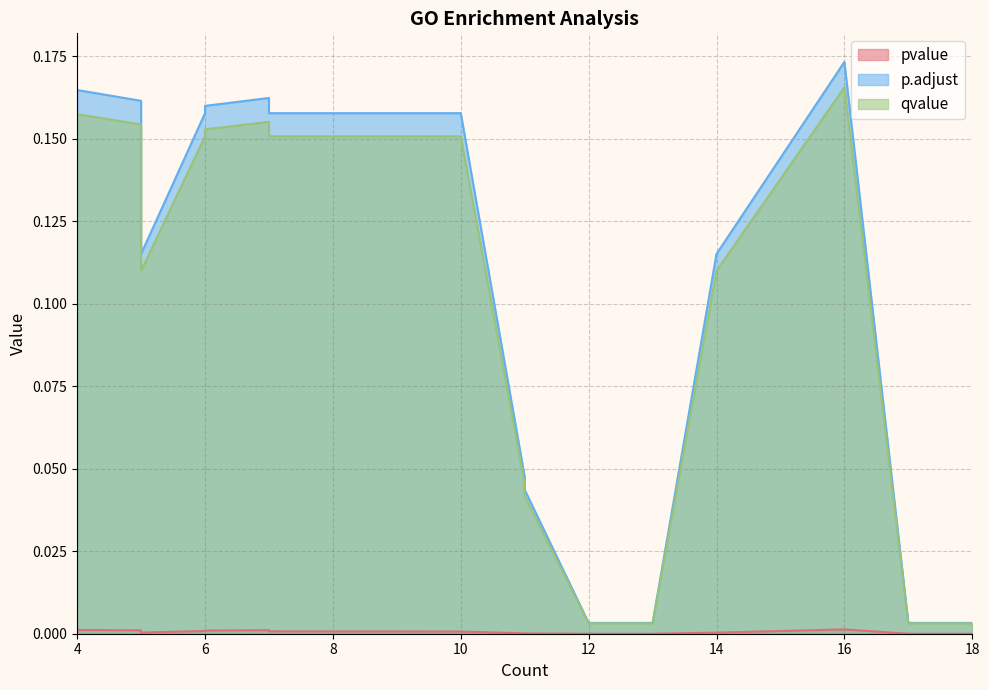

Which series has the widest spread of values?

p.adjust